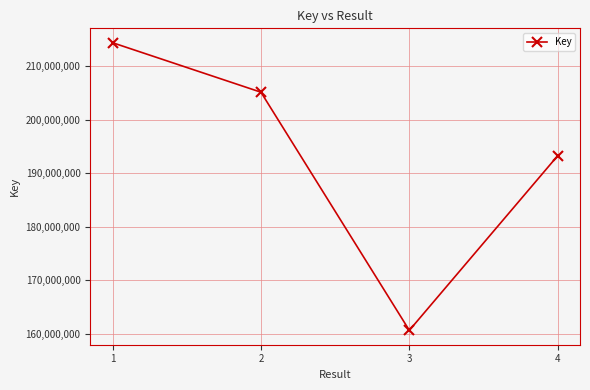

Which category has the highest value across all series?

1